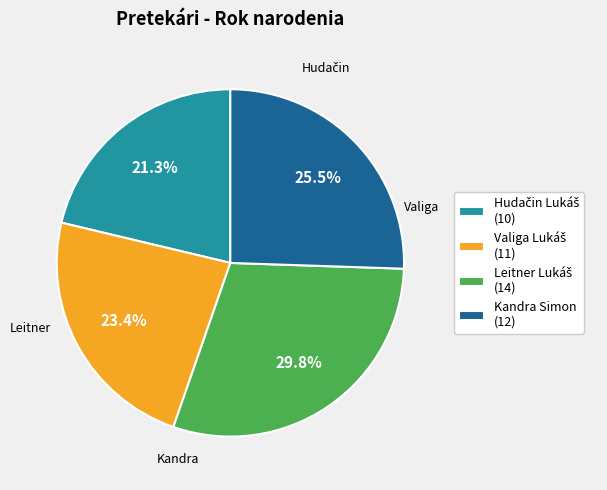

Does Kandra Simon (12) account for over 50% of the chart?

No